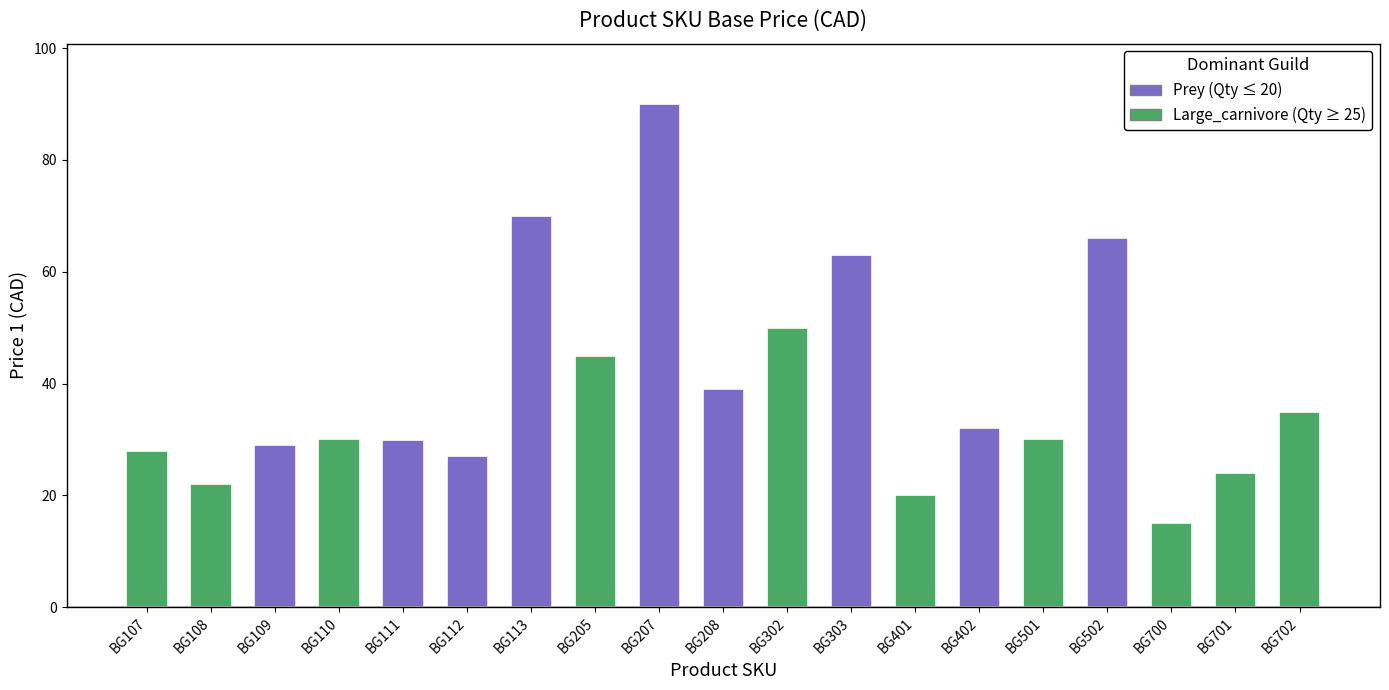

Is it true that the value at BG402 is 32.0?

True